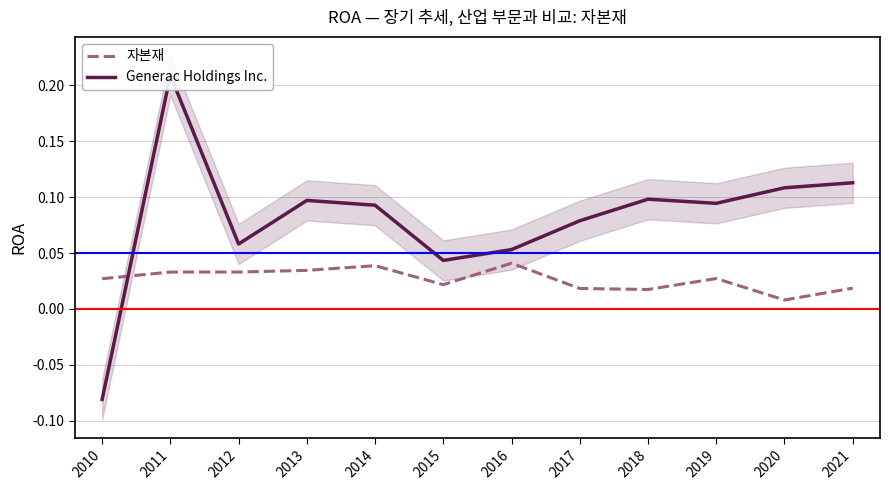

True or false: 자본재 and Generac Holdings Inc. cross at least once.

True